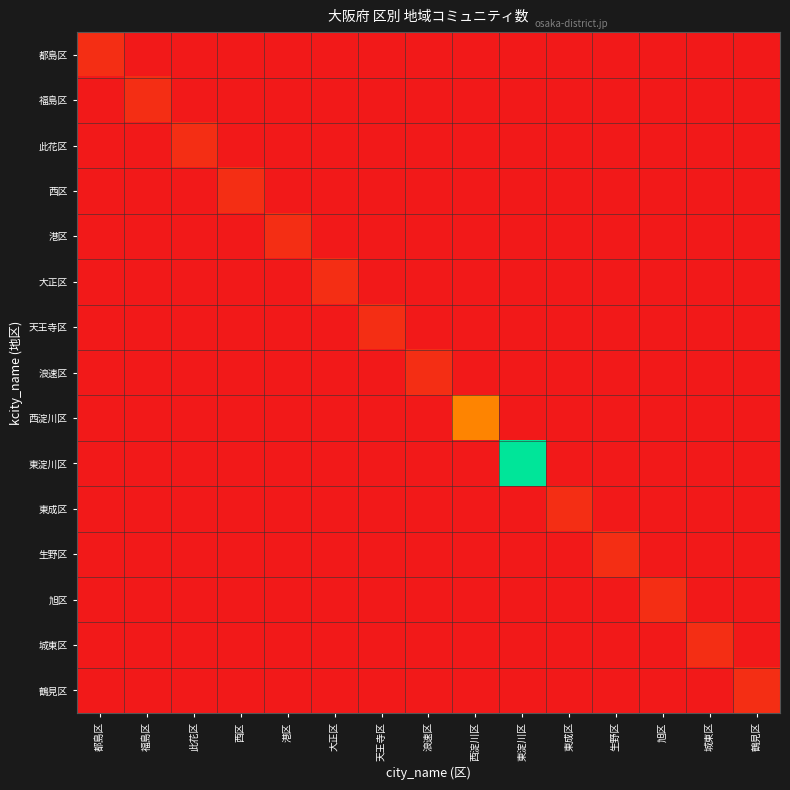

Which has a higher value, 東淀川区 or 都島区?

都島区